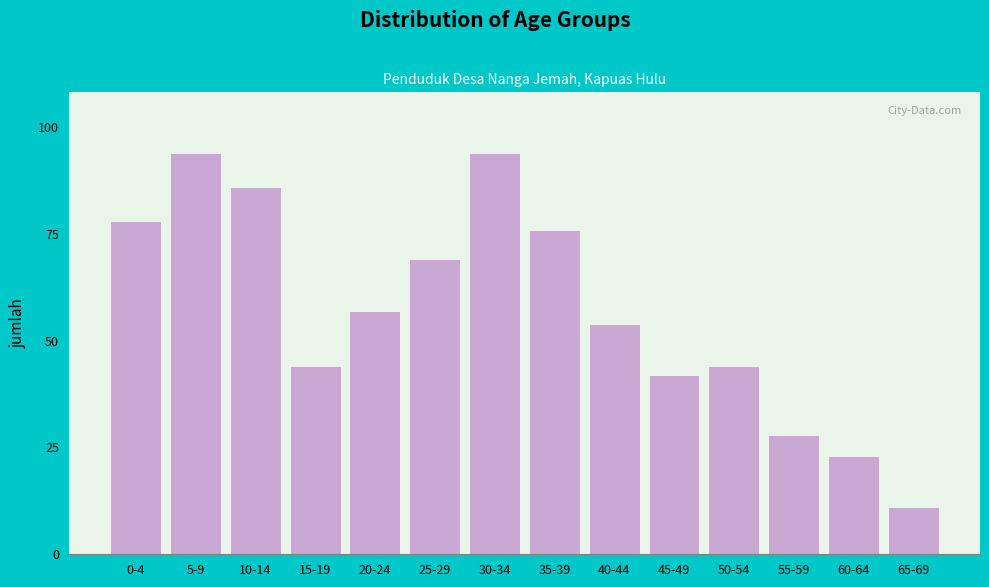

Reading left to right, transcribe all the data shown in this chart.

78	94	86	44	57	69	94	76	54	42	44	28	23	11